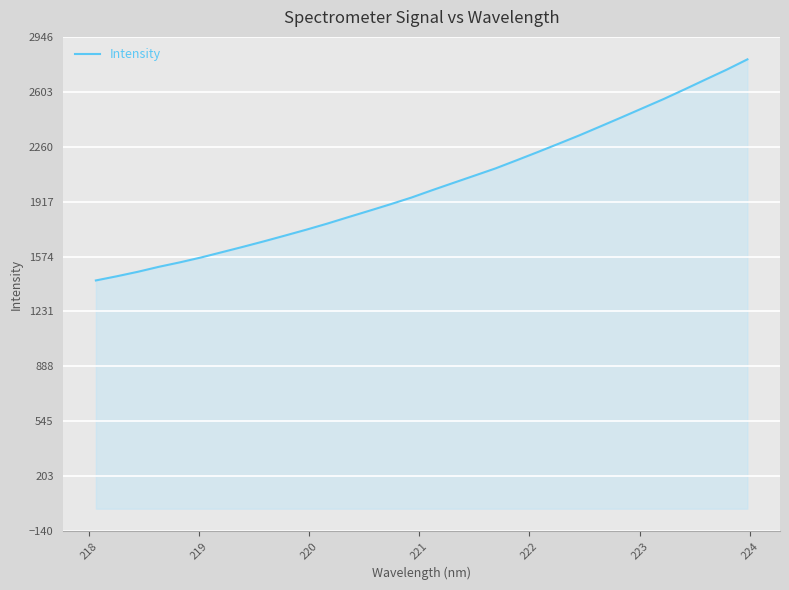

What is the smallest value displayed?

1425.0